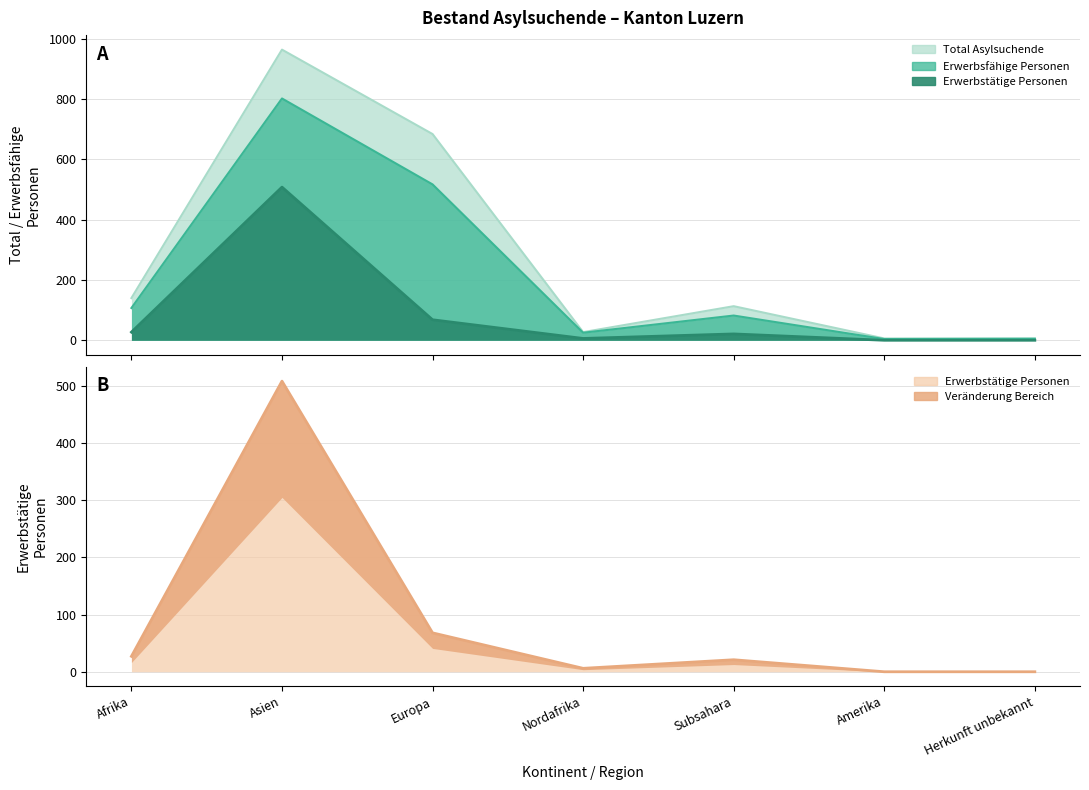

What is the difference between the second highest and minimum values?

68